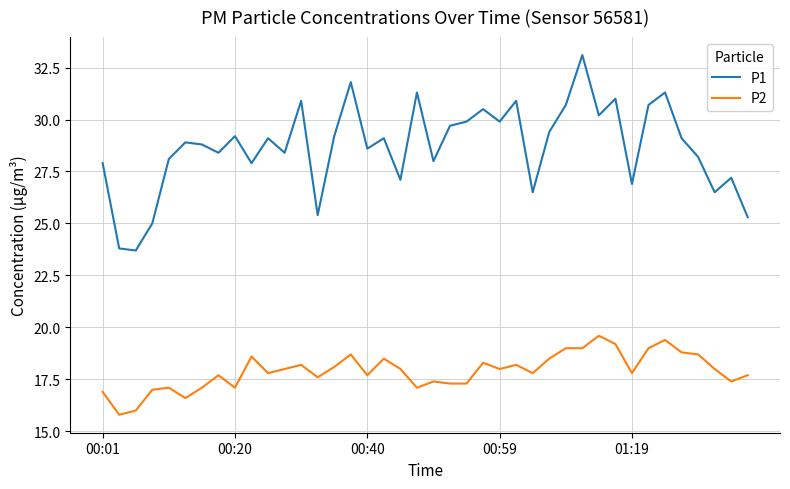

Rank the series by their average value, from lowest to highest.

P2, P1